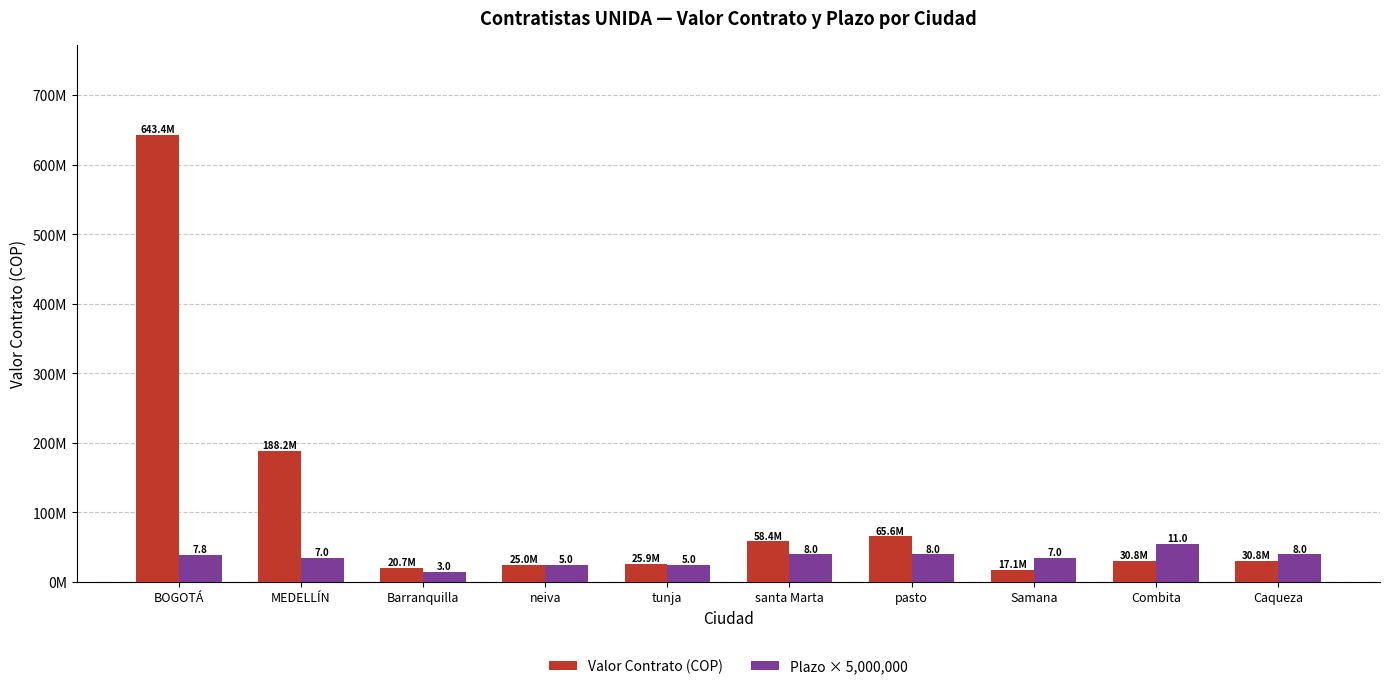

Does the chart contain stacked bars?

No